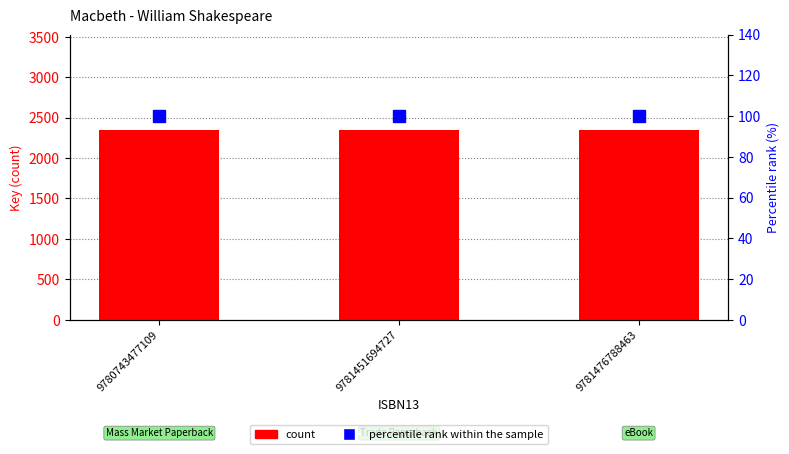

The value of count at 9780743477109 is 3121. True or false?

False